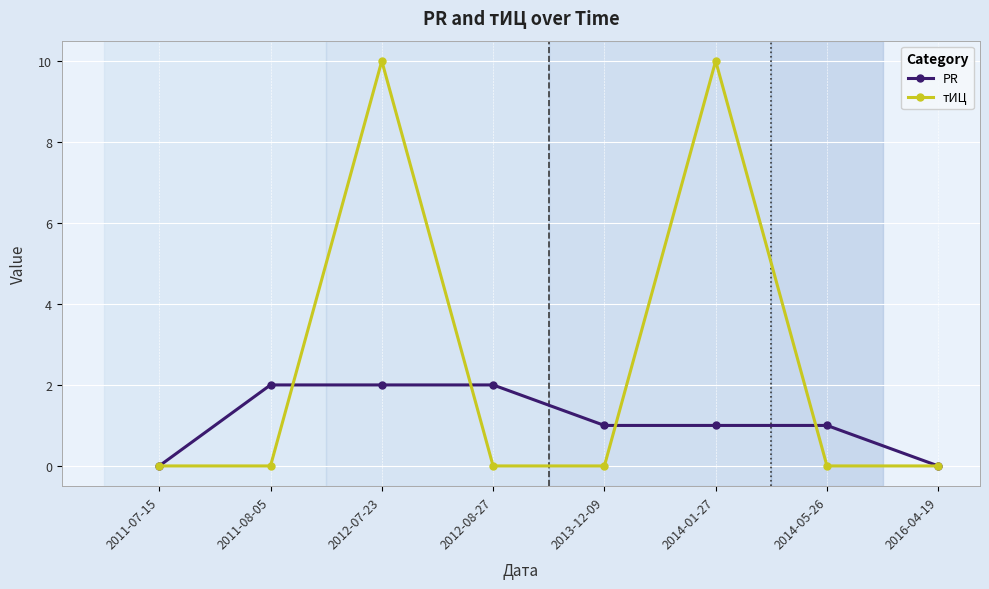

True or false: тИЦ has more than 0 interior local peaks.

True